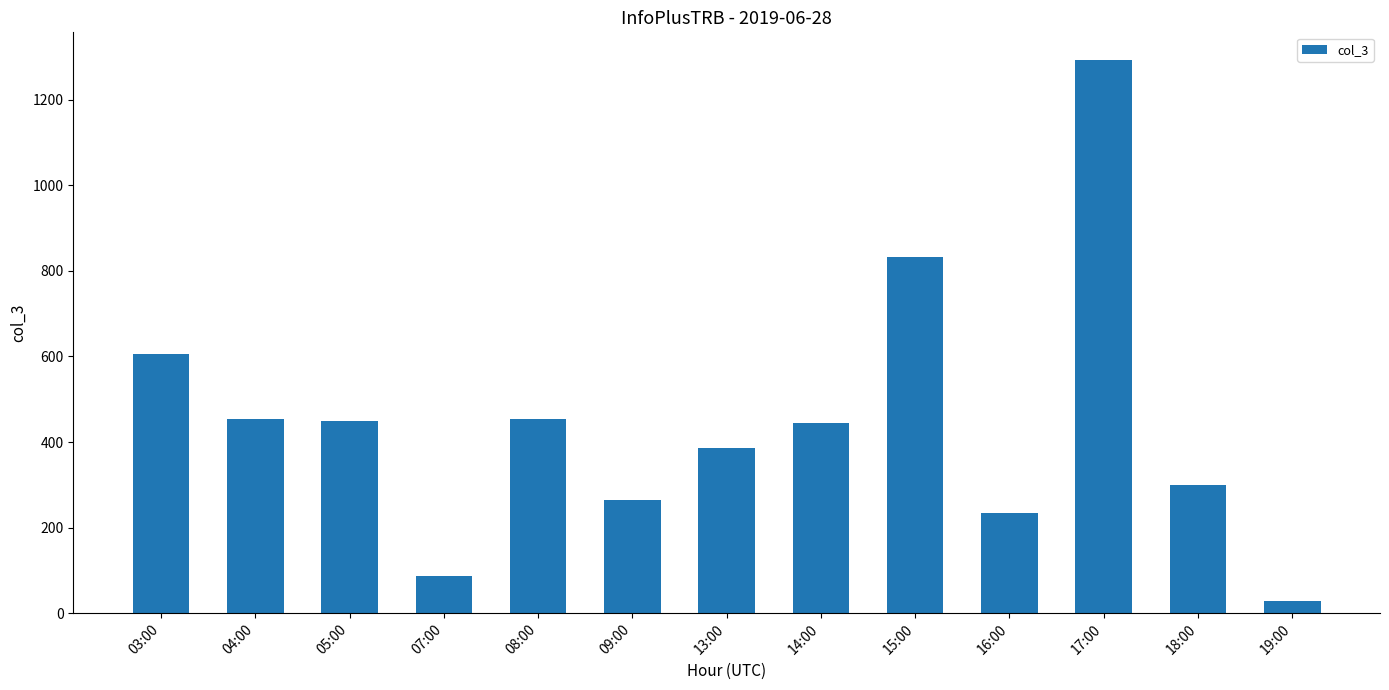

Between 17:00 and 07:00, which is larger?

17:00